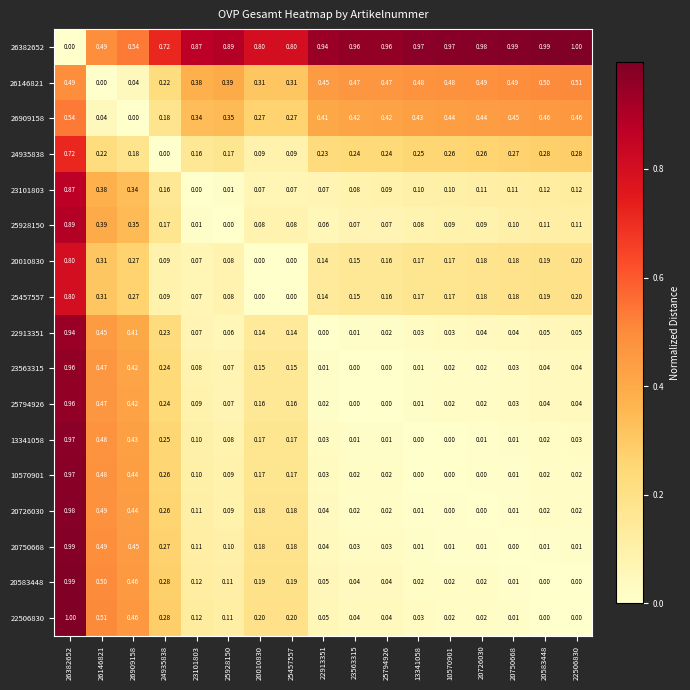

Is the value of 26382652 at 20010830 greater than the value of 26909158 at 13341058?

Yes